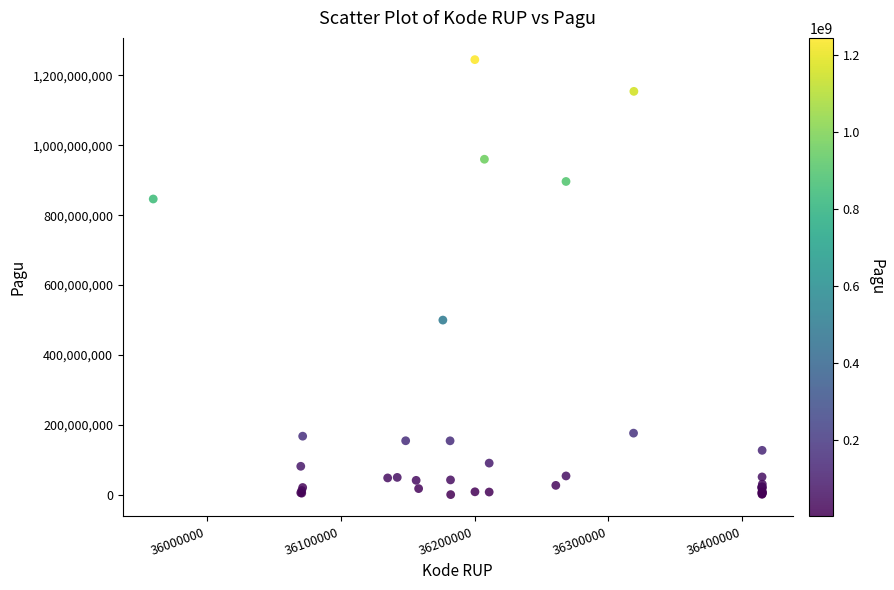

What Y value in the scatter plot is closest to 622840000?

499932000